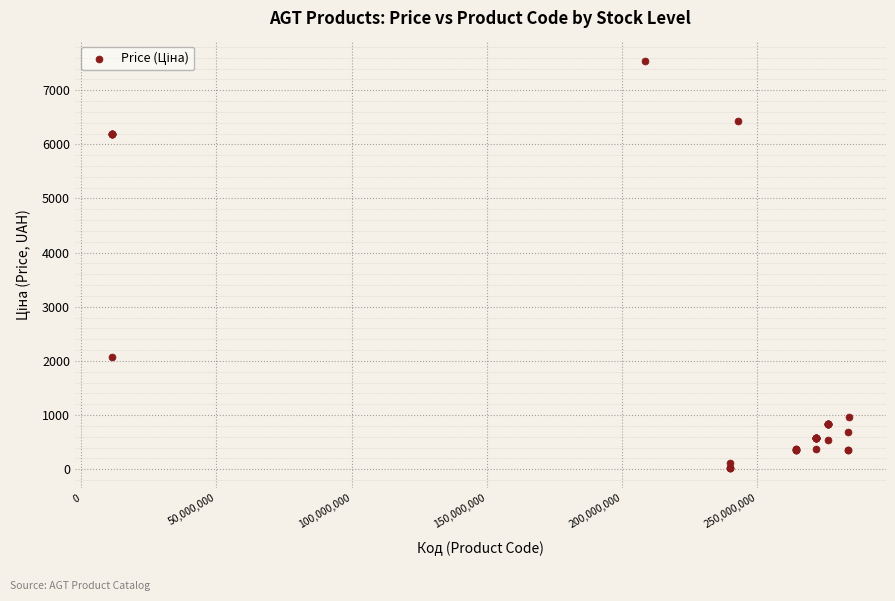

What Y value in the scatter plot is closest to 3785?

2066.2